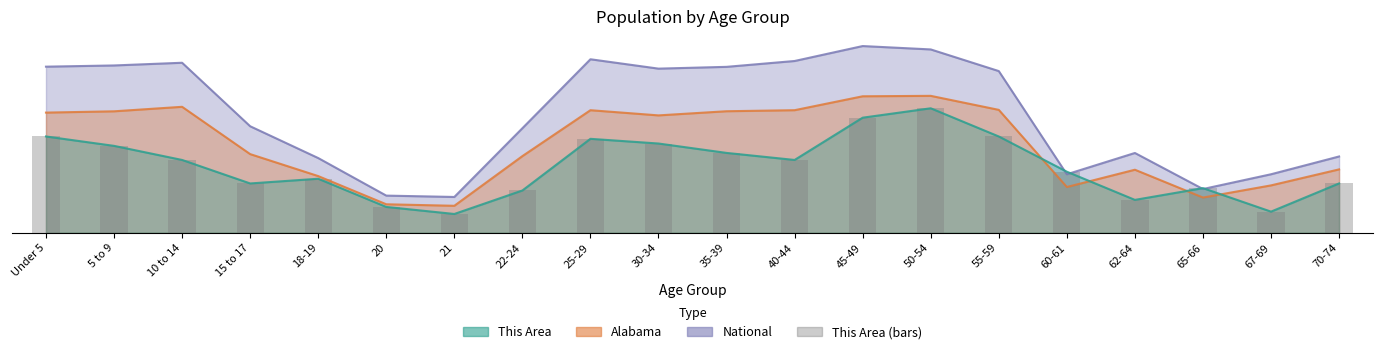

What is the difference between the maximum and minimum values?

45